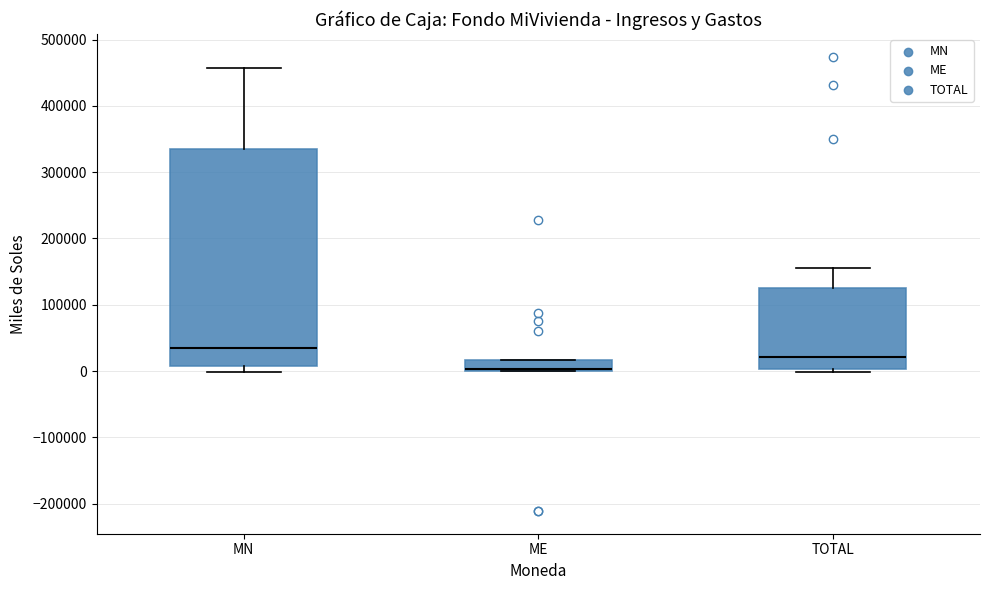

Where is the lower edge of the box for TOTAL on the y-axis? The values are not printed on the chart, so give them approximately, as read against the axis.

0